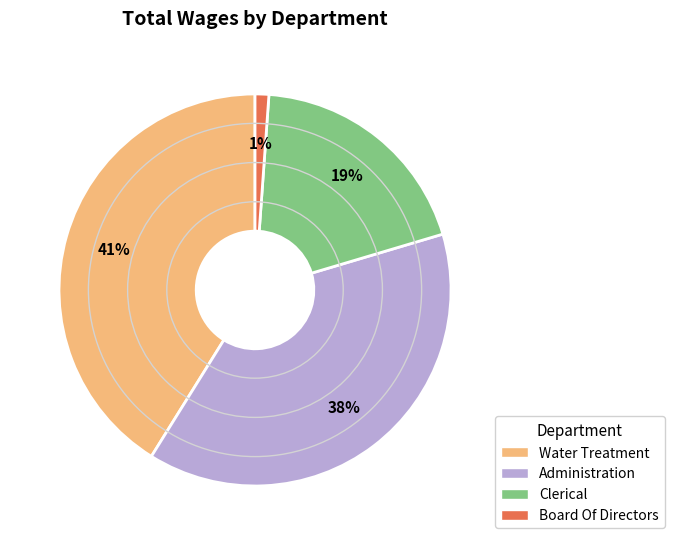

Is the sum of Water Treatment and Administration greater than half?

Yes